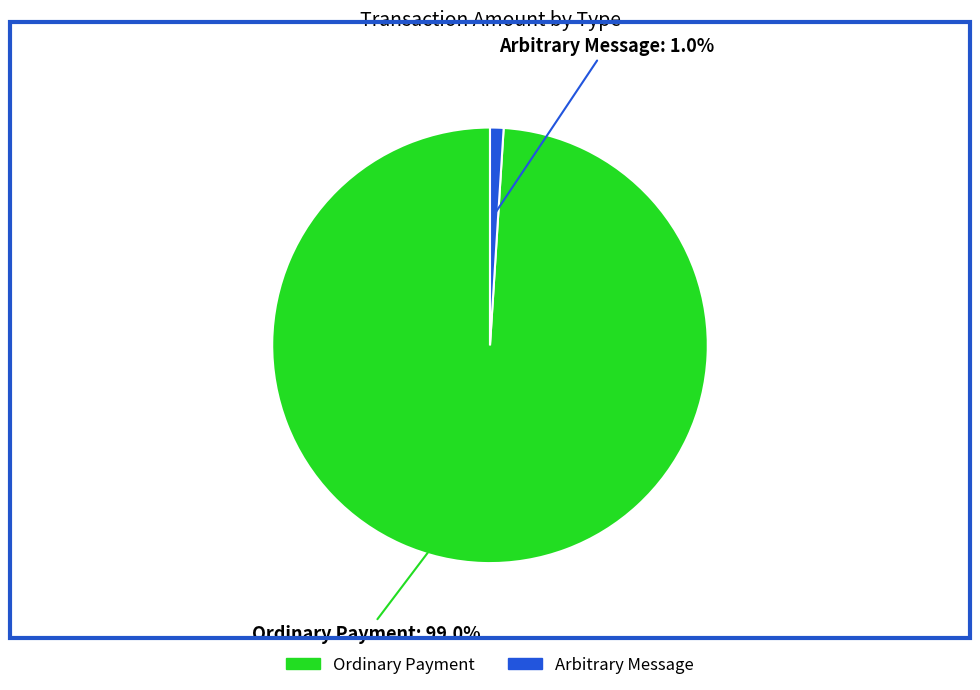

What percentage is the Arbitrary Message slice, to the nearest percent?

1%